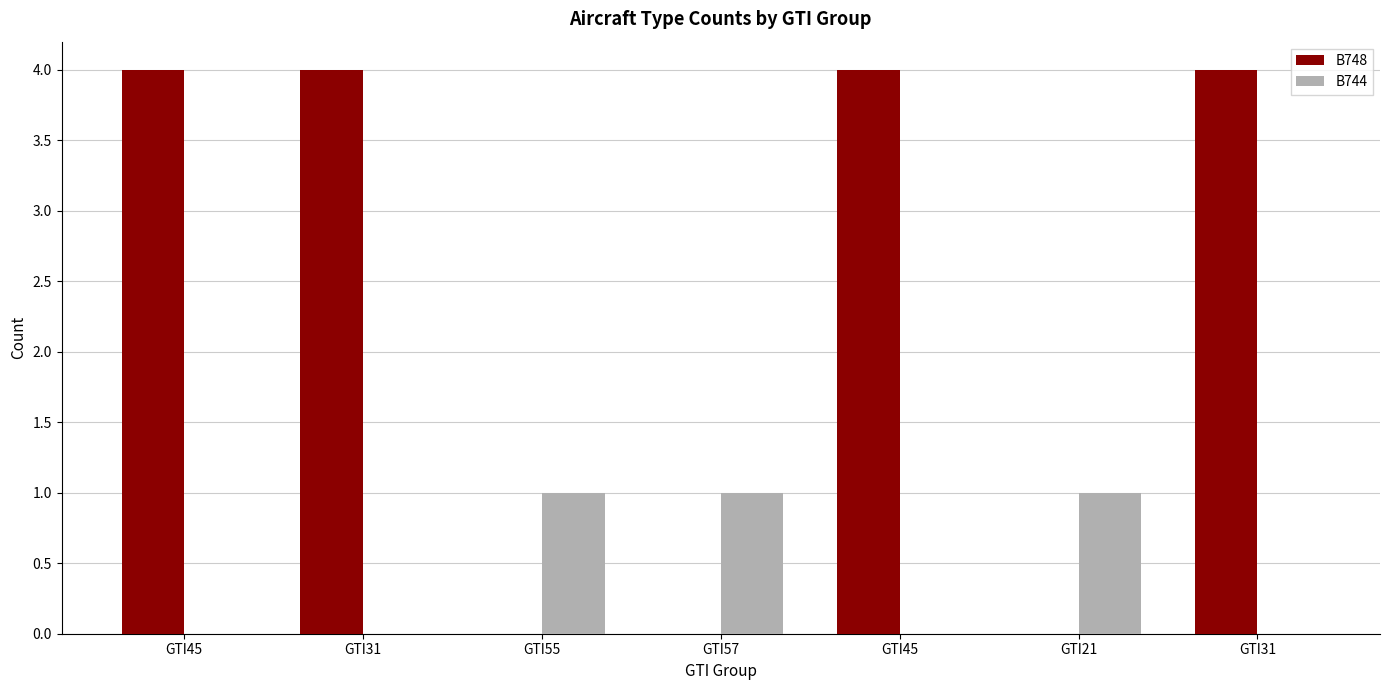

What are all the series names shown in the legend?

B748, B744